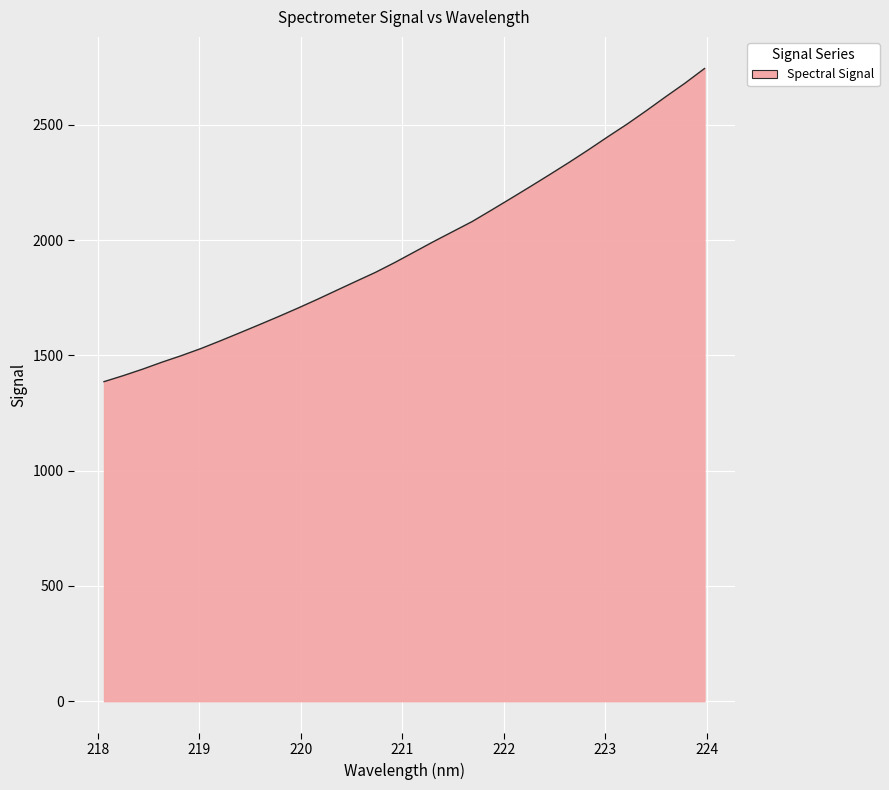

What is the maximum value shown in the chart?

2745.0